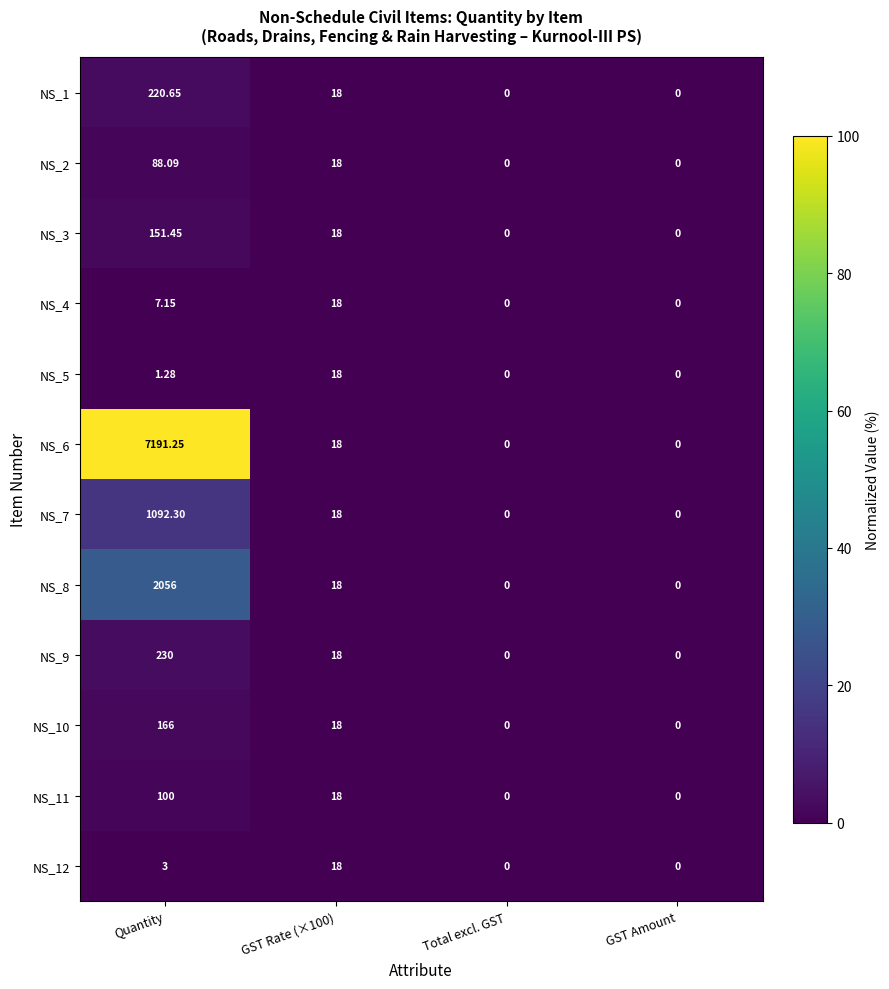

Which label corresponds to the largest value in the chart?

Quantity